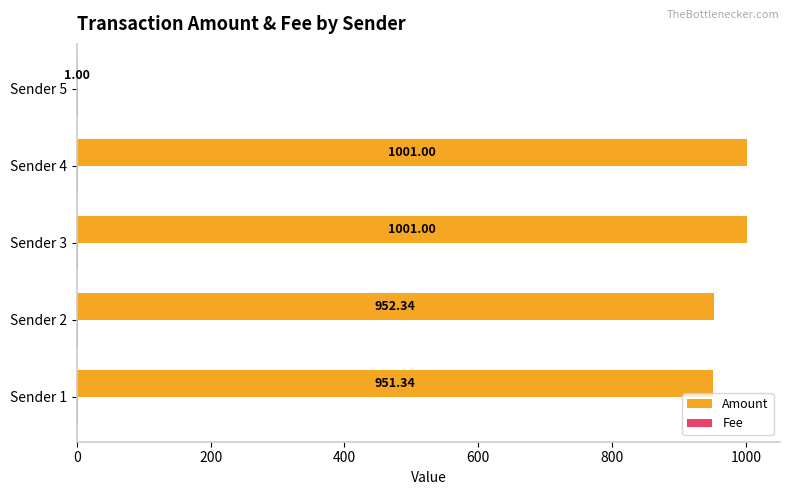

Between Sender 1 and Sender 3, which series saw the biggest shift?

Amount